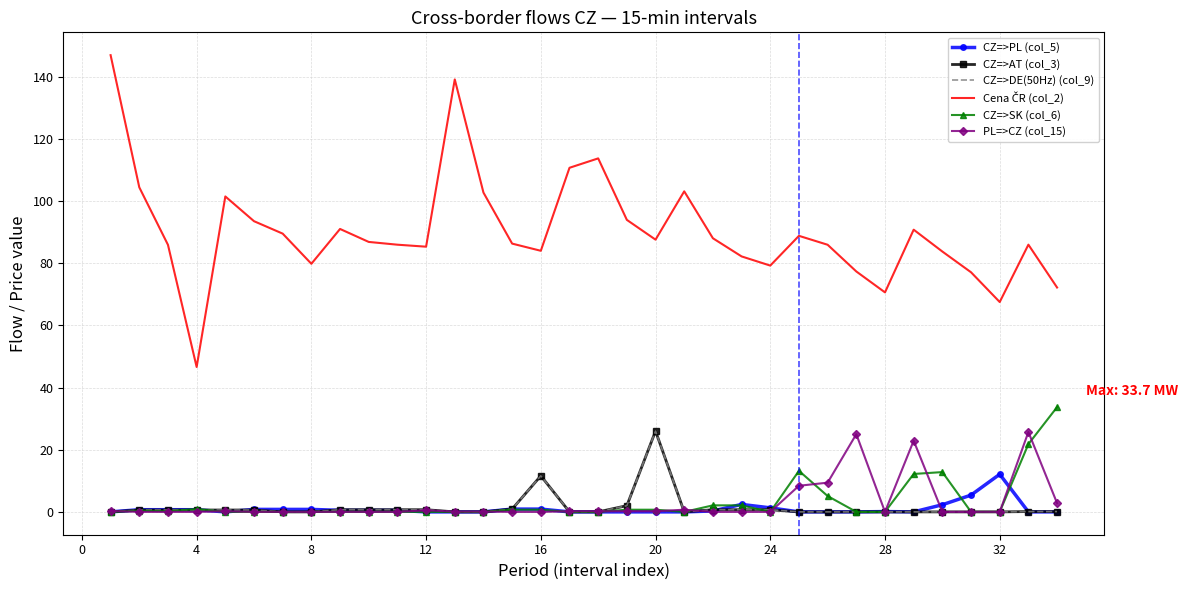

Reading left to right, transcribe all the data shown in this chart.

CZ=>PL (col_5): 0.0	0.7	0.7	0.7	0.0	0.8	0.8	0.8	0.5	0.5	0.5	0.0	0.0	0.0	0.9	0.9	0.0	0.0	0.0	0.0	0.0	0.3	2.4	1.3	0.0	0.0	0.0	0.1	0.0	2.3	5.4	12.1	0.0	0.0
CZ=>AT (col_3): 0.0	0.6	0.6	0.6	0.6	0.6	0.0	0.0	0.7	0.7	0.7	0.7	0.0	0.0	0.9	11.6	0.0	0.0	2.0	26.0	0.0	0.7	0.7	0.7	0.0	0.0	0.0	0.0	0.0	0.0	0.0	0.0	0.1	0.1
CZ=>DE(50Hz) (col_9): 0.0	0.6	0.6	0.6	0.6	0.6	0.0	0.0	0.7	0.7	0.7	0.7	0.0	0.0	0.9	11.6	0.0	0.0	2.0	26.0	0.0	0.7	0.7	0.7	0.0	0.0	0.0	0.0	0.0	0.0	0.0	0.0	0.1	0.1
Cena ČR (col_2): 146.9	104.4	85.9	46.6	101.5	93.5	89.5	79.8	91.0	86.8	85.9	85.3	139.1	102.7	86.3	84.0	110.7	113.7	93.9	87.6	103.1	88.0	82.2	79.2	88.8	85.9	77.3	70.6	90.8	83.7	77.1	67.5	86.0	72.2
CZ=>SK (col_6): 0.0	0.4	0.2	0.9	0.0	0.0	0.0	0.0	0.0	0.0	0.0	0.0	0.0	0.0	0.7	0.7	0.0	0.0	0.7	0.7	0.0	2.1	2.1	0.0	13.2	5.1	0.0	0.0	12.2	12.8	0.0	0.0	21.8	33.7
PL=>CZ (col_15): 0.3	0.0	0.0	0.0	0.2	0.0	0.0	0.0	0.0	0.0	0.0	0.5	0.1	0.1	0.0	0.0	0.2	0.2	0.2	0.2	0.7	0.0	0.0	0.0	8.4	9.4	25.0	0.0	22.9	0.0	0.0	0.0	25.7	2.8